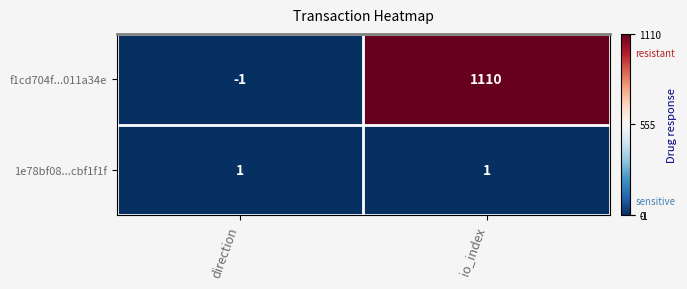

How many values in f1cd704f...011a34e are above zero?

1